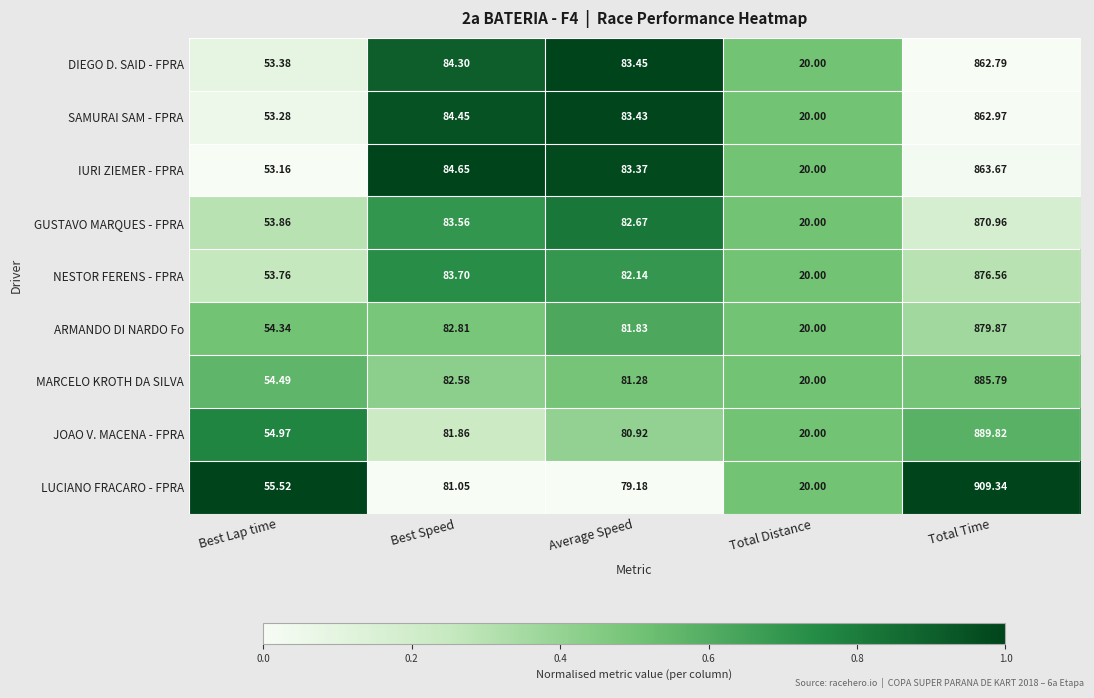

Is the value of LUCIANO FRACARO - FPRA at Total Time greater than the value of MARCELO KROTH DA SILVA at Best Lap time?

Yes